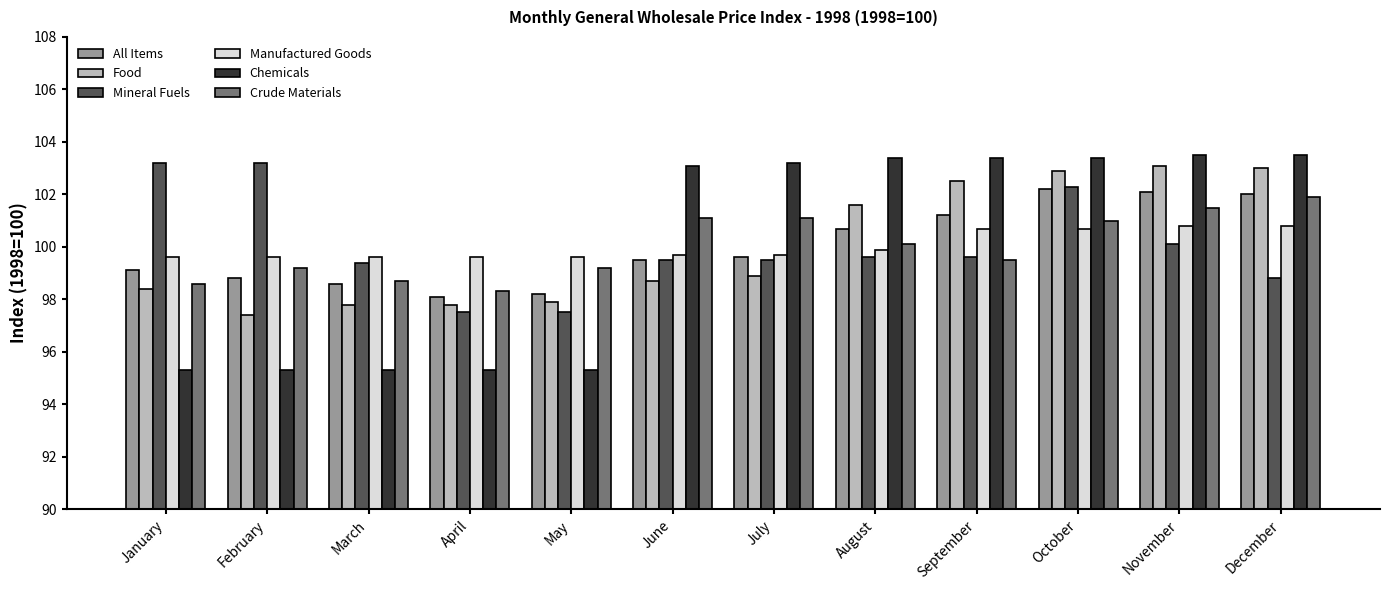

How many categories are shown in the chart?

12